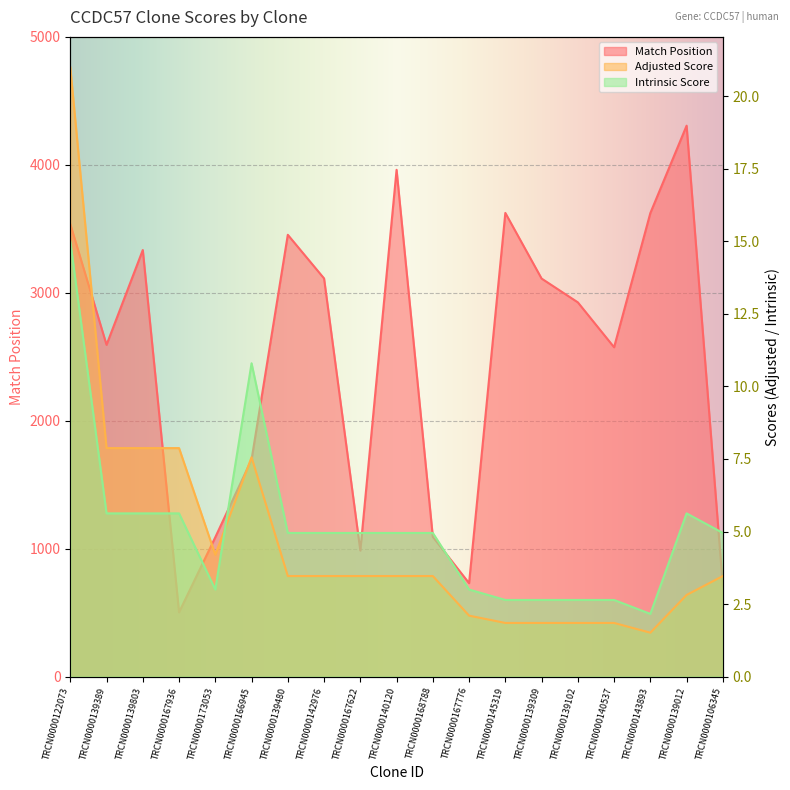

What is the value of the Adjusted Score point at the 17th from the left?

1.5